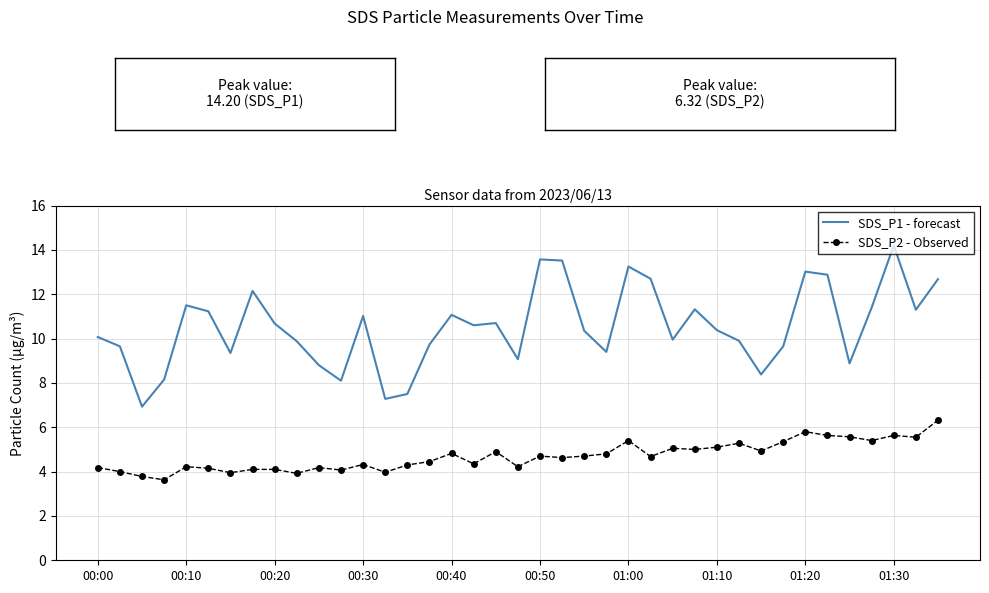

List the series in order of their peak value, highest first.

SDS_P1 - forecast, SDS_P2 - Observed